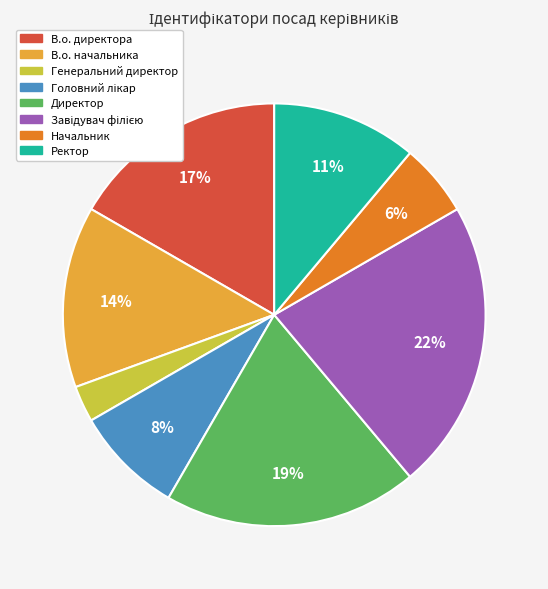

Count the number of slices in the pie.

8